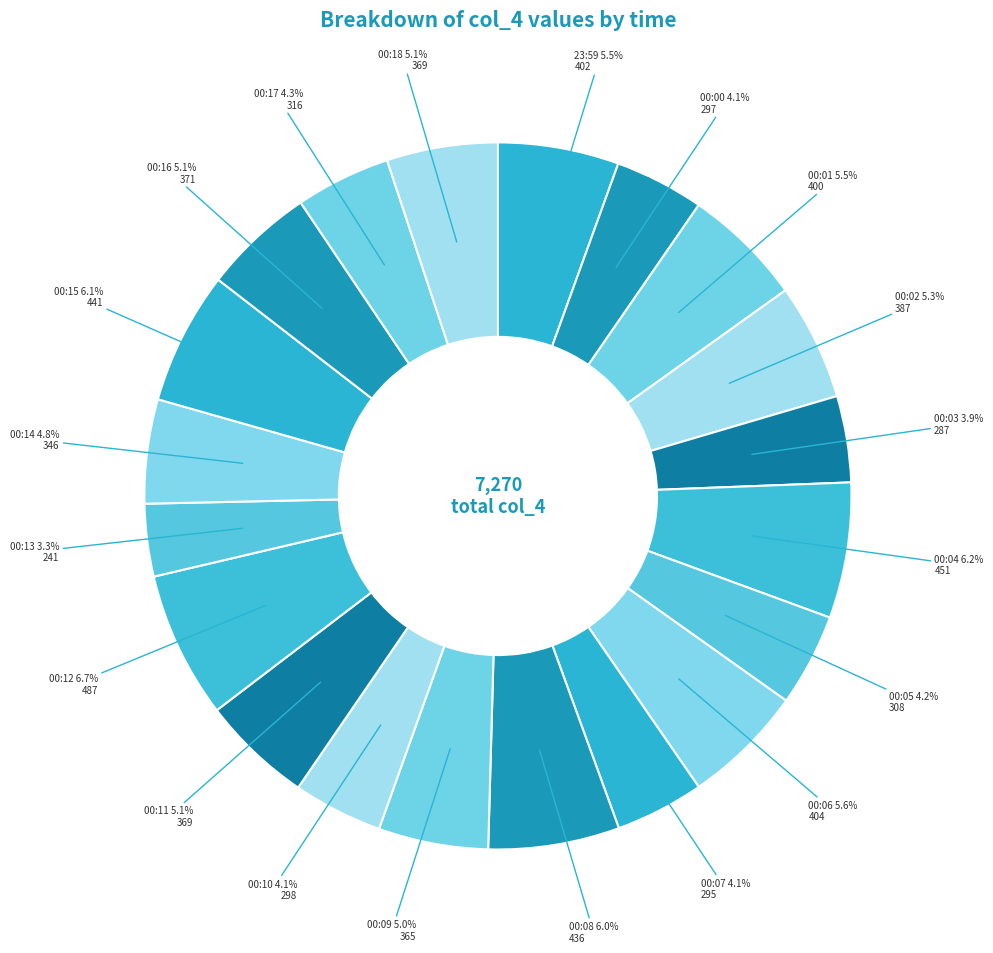

Combined, do 00:04 and 00:07 account for over 50%?

No